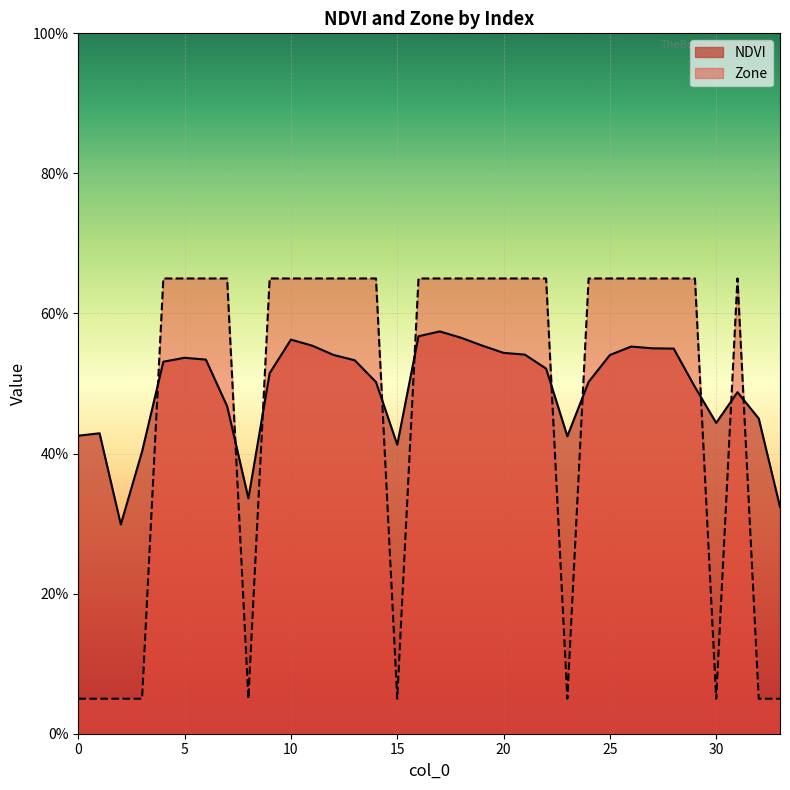

Is the value of Zone at 1 greater than the value of NDVI at 7?

No